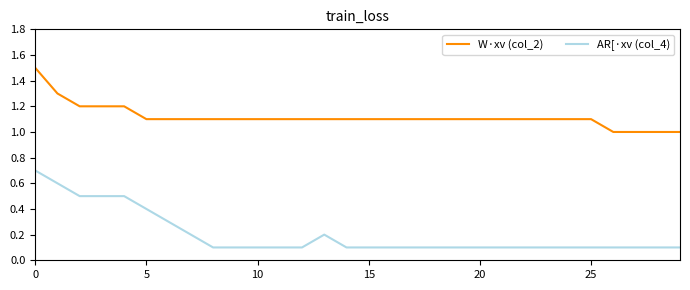

True or false: W·xv (col_2) and AR[·xv (col_4) intersect in this chart.

False